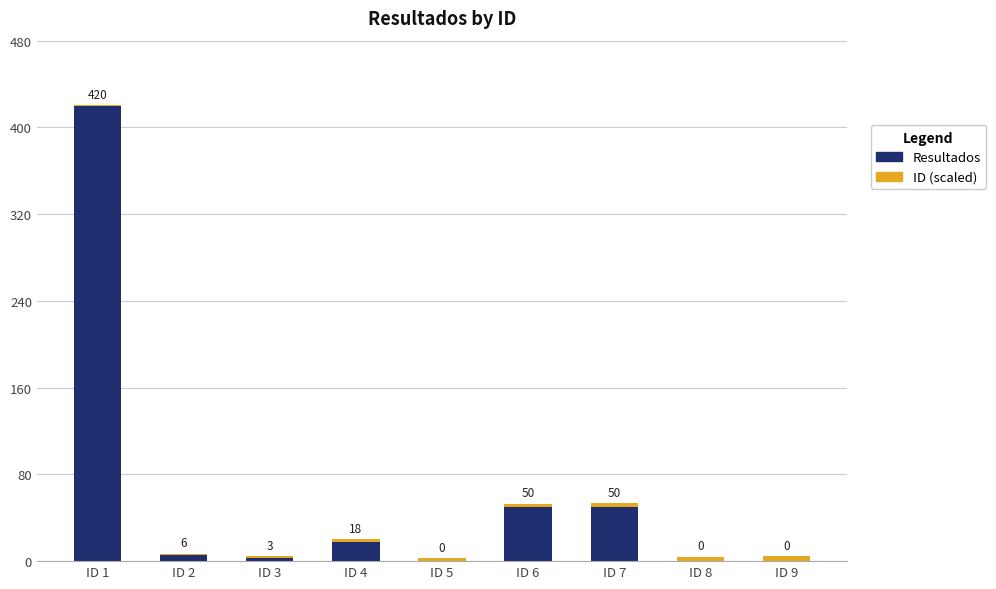

Does the chart contain stacked bars?

Yes